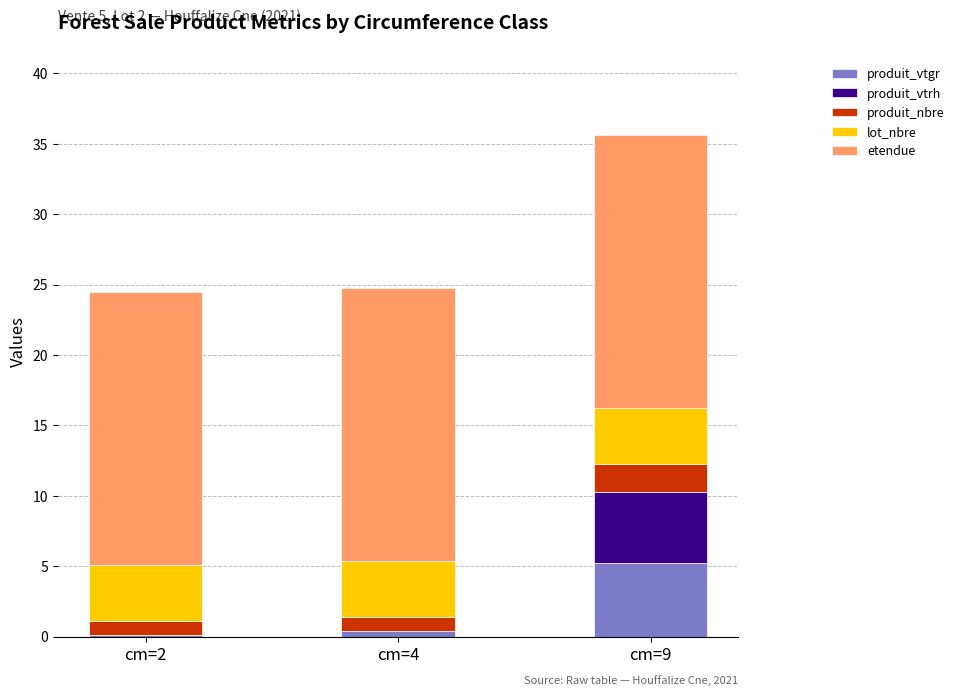

What is the total value across all series at cm=9?

35.6